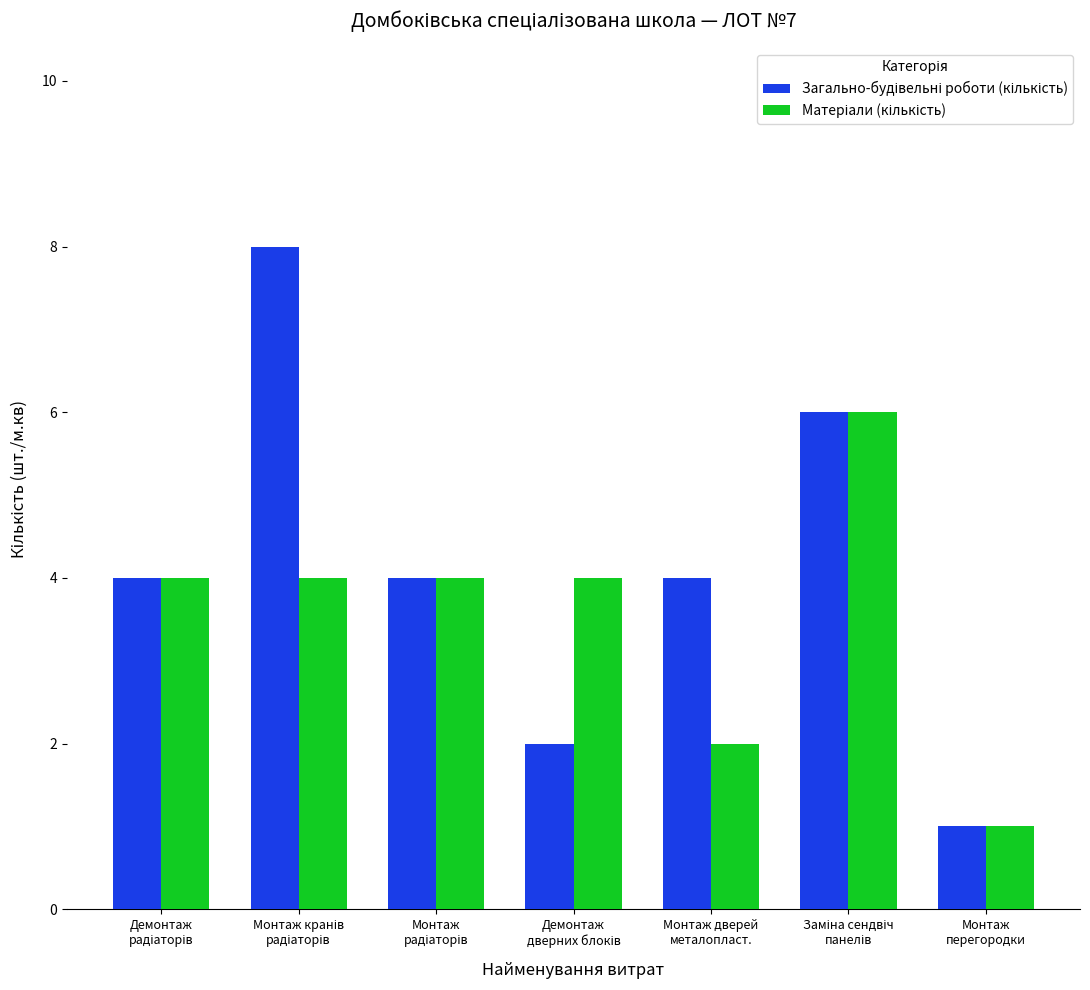

What is the greatest value displayed?

8